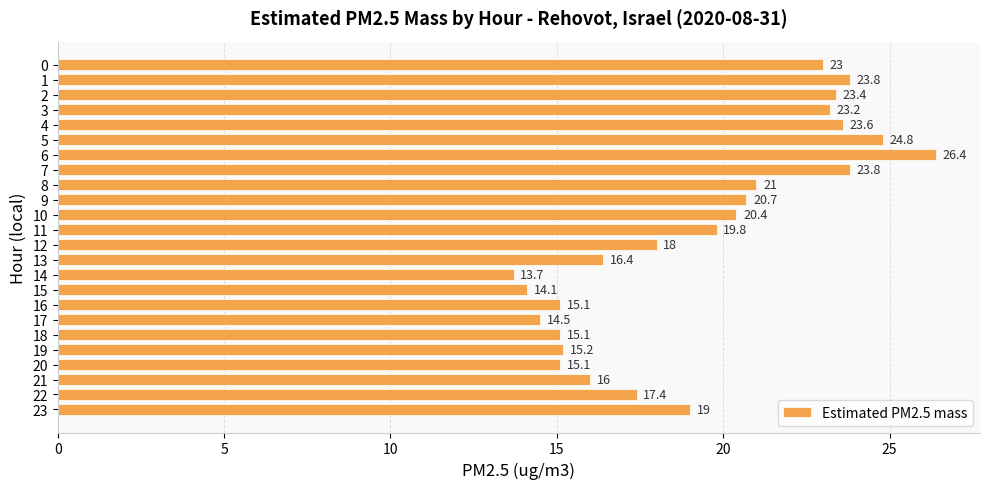

What is the value of the 2nd bar from the top?

23.8